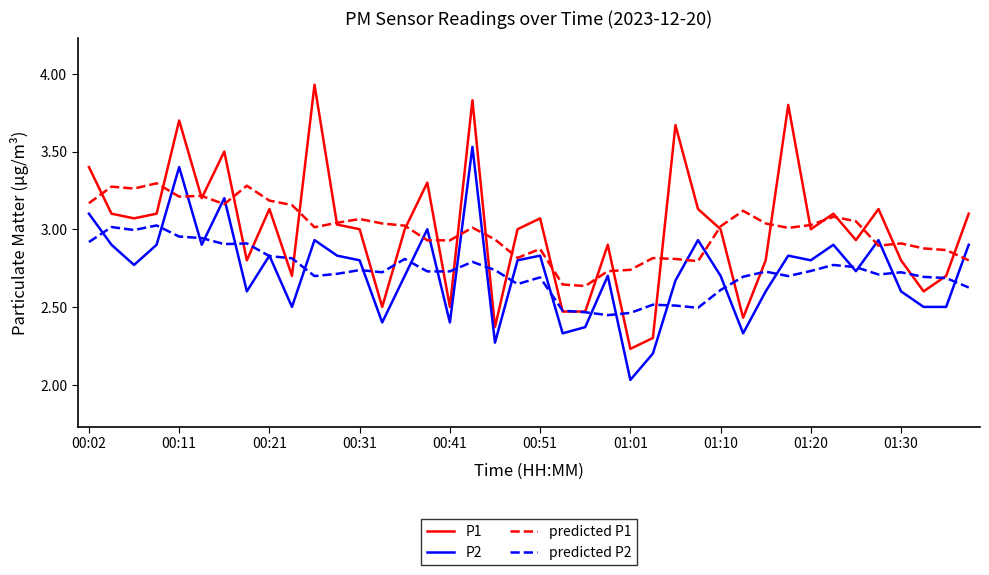

List the series in order of their peak value, highest first.

P1, P2, predicted P1, predicted P2